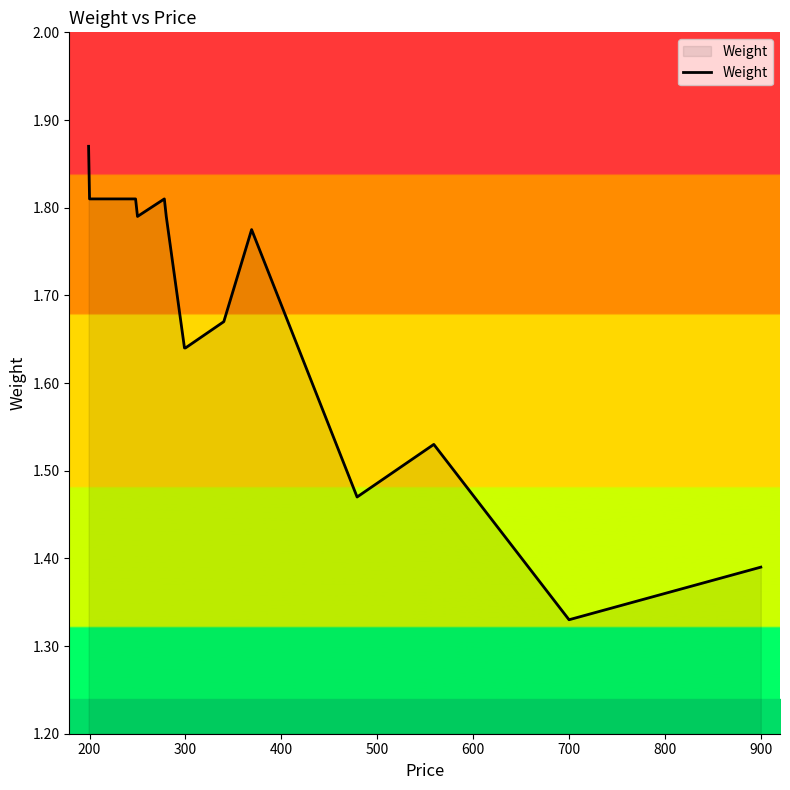

What is the difference between the maximum and minimum values?

0.5